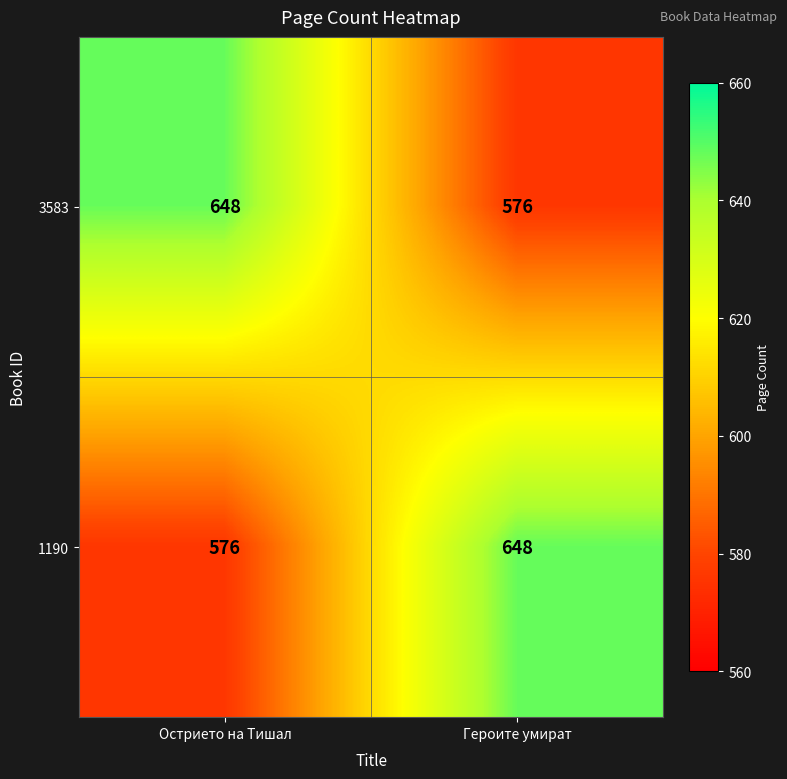

Reading left to right, transcribe all the data shown in this chart.

3583: 648	576
1190: 576	648